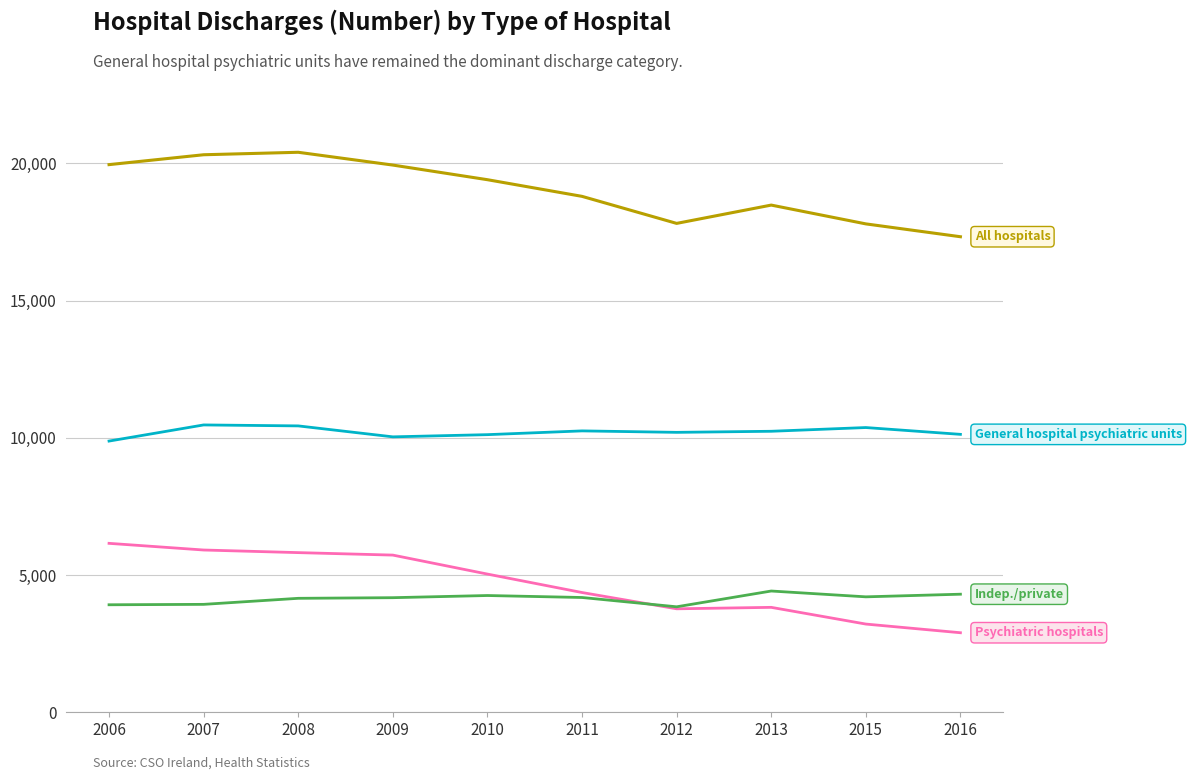

What is the spread (max minus min) of values at 2009?

15762